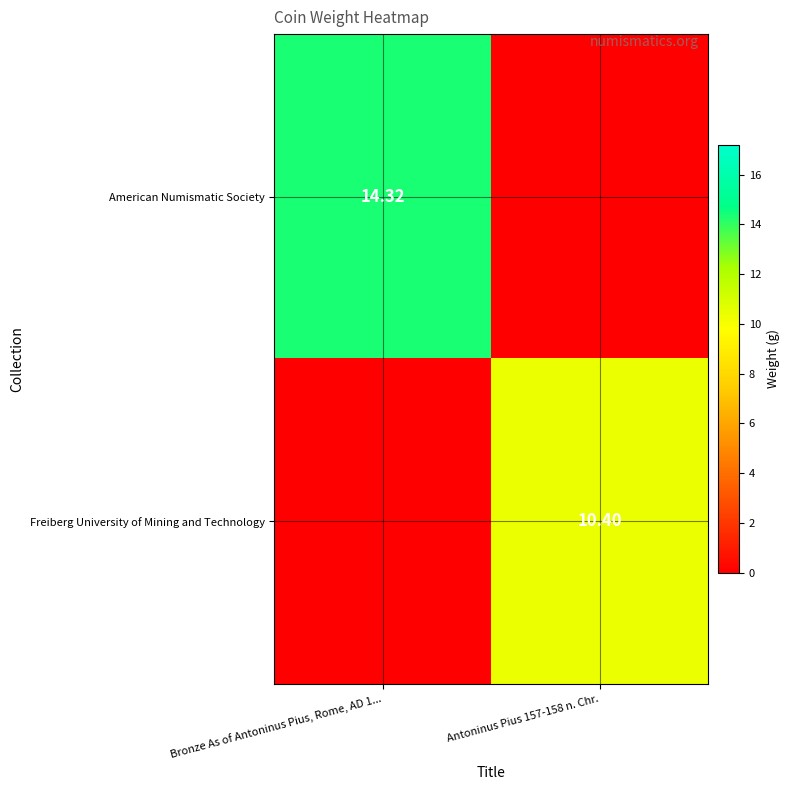

How many values in the Freiberg University of Mining and Technology series exceed 10?

1